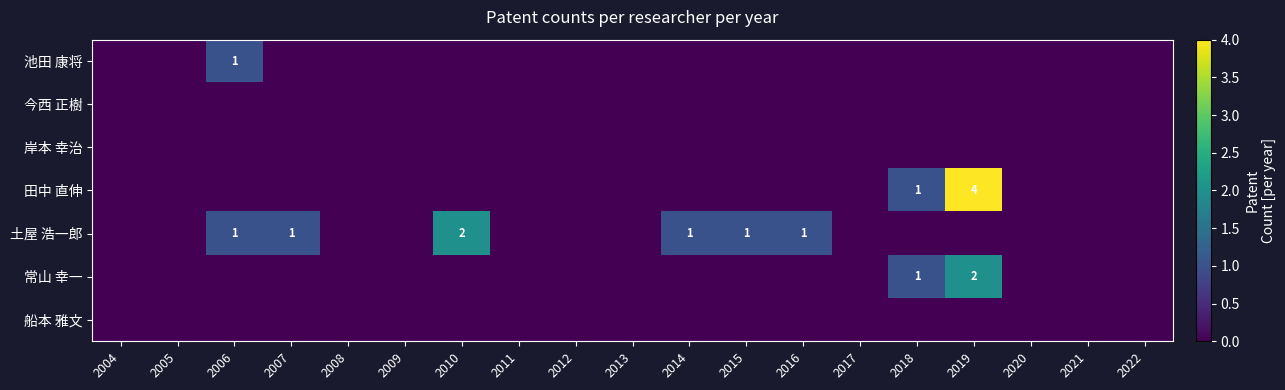

At which category does the chart reach its peak across all series?

2019